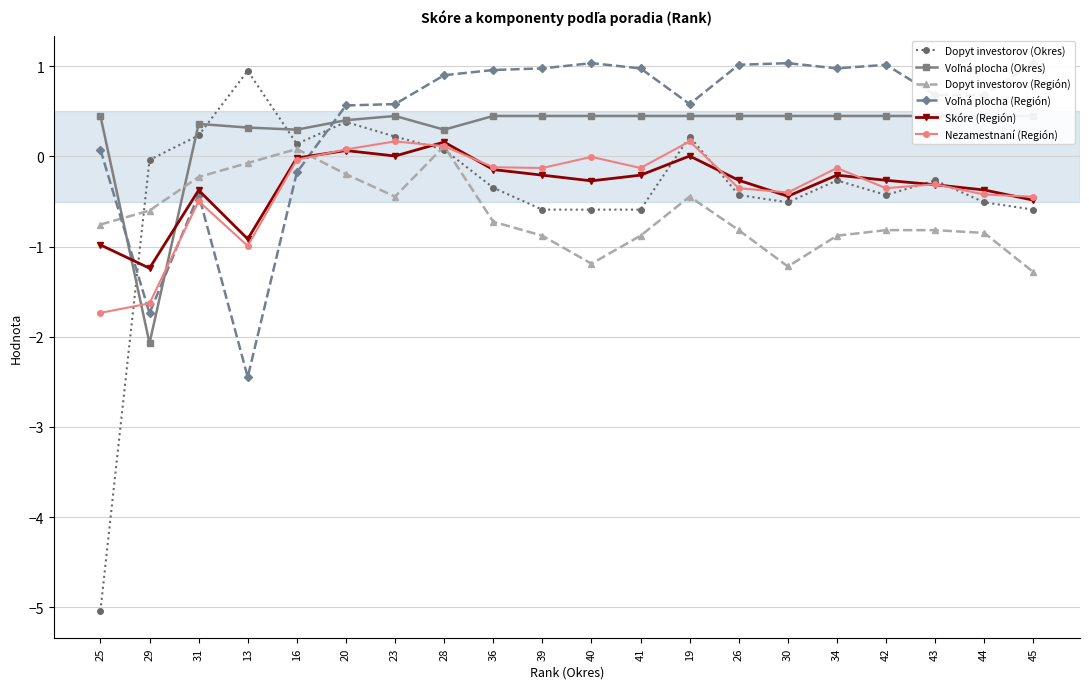

True or false: Skóre (Región) has a value of -0.2 at 45.

False